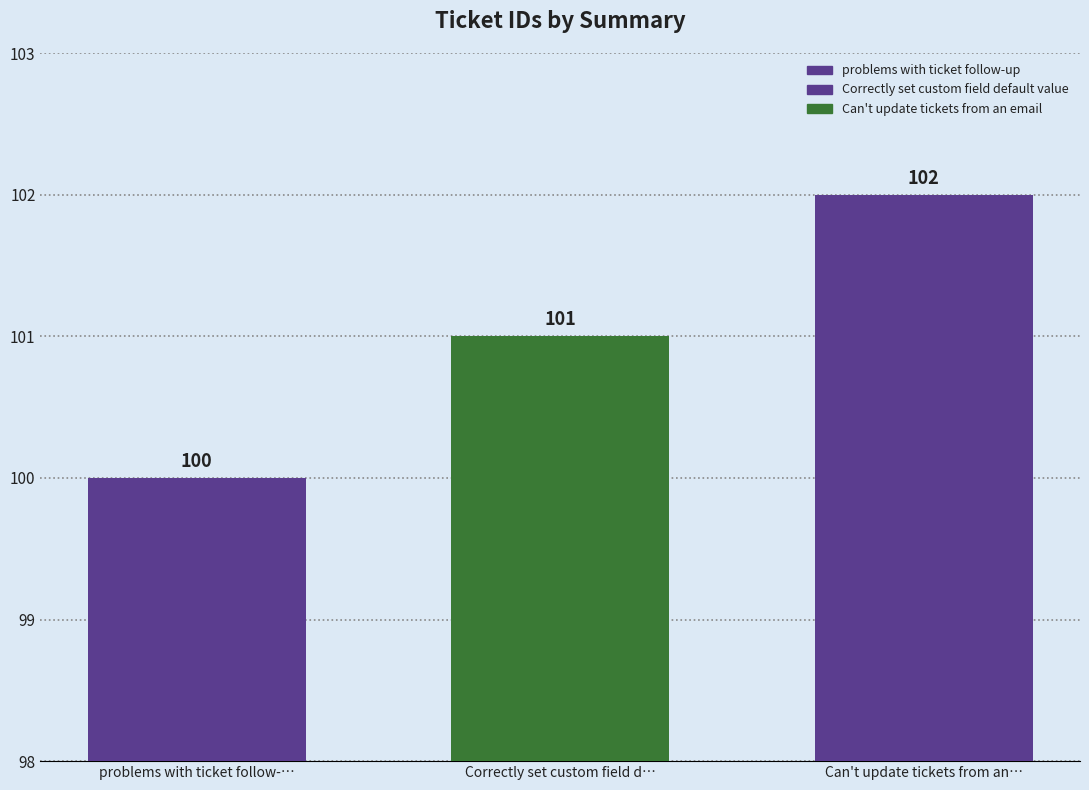

How many series are shown in this chart?

3